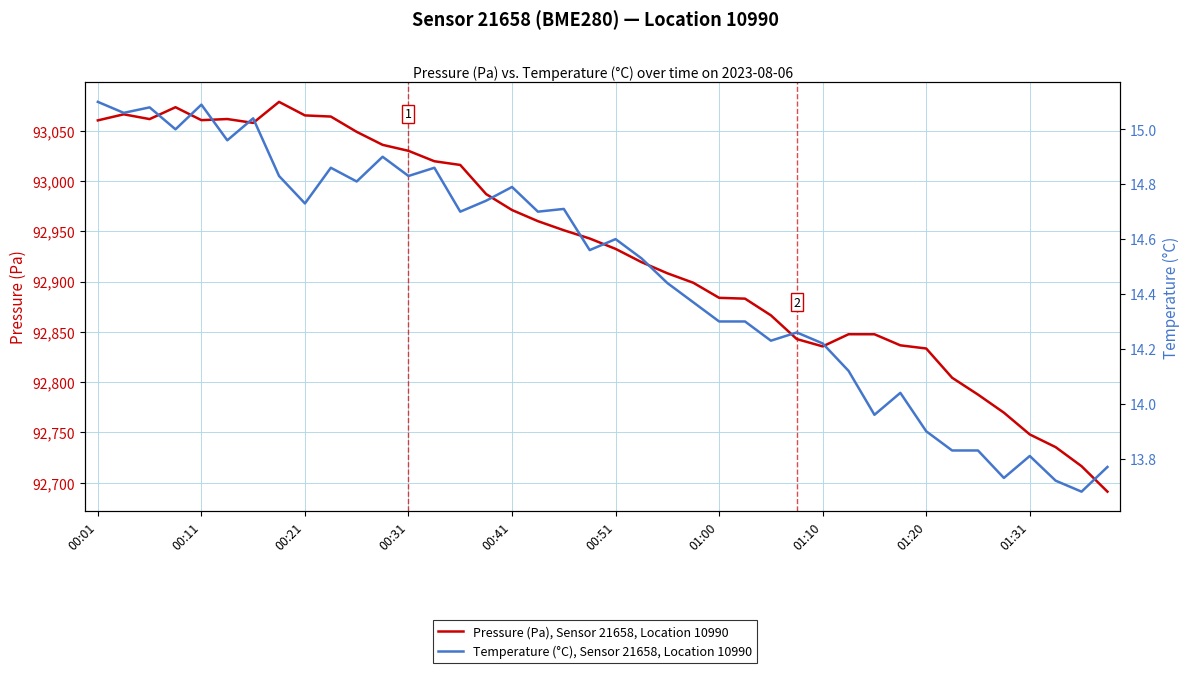

At 19, list the series in order from smallest to largest.

Temperature (°C), Sensor 21658, Location 10990, Pressure (Pa), Sensor 21658, Location 10990